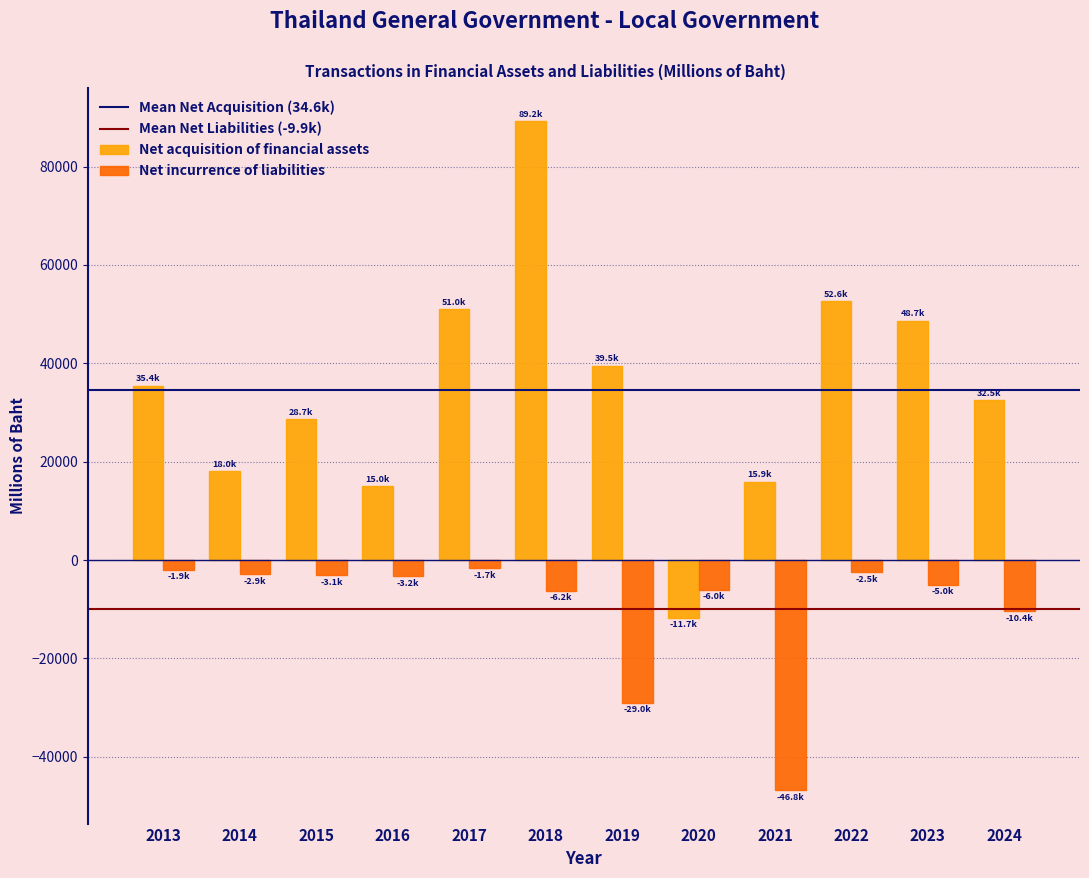

At 2019, list the series in order from largest to smallest.

Net acquisition of financial assets, Net incurrence of liabilities